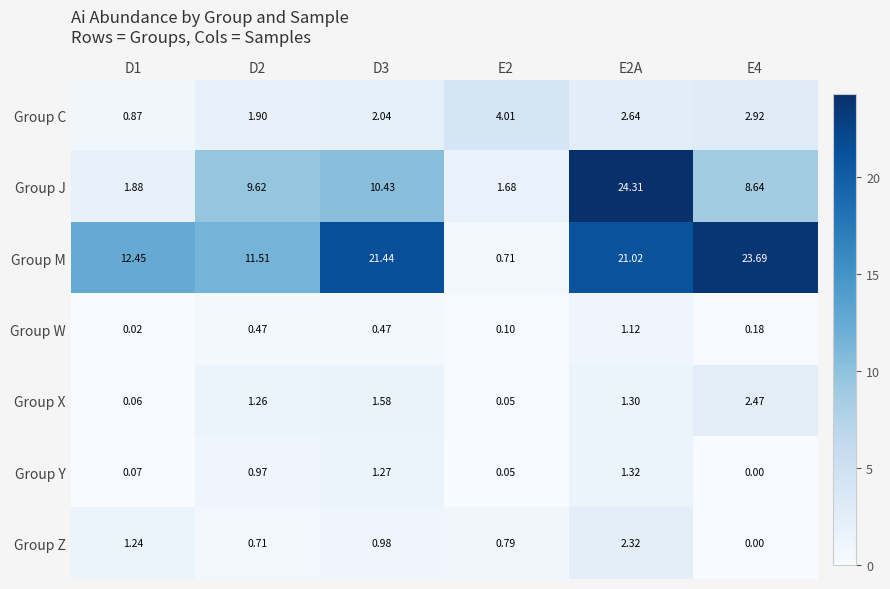

Count the number of data series in this chart.

7